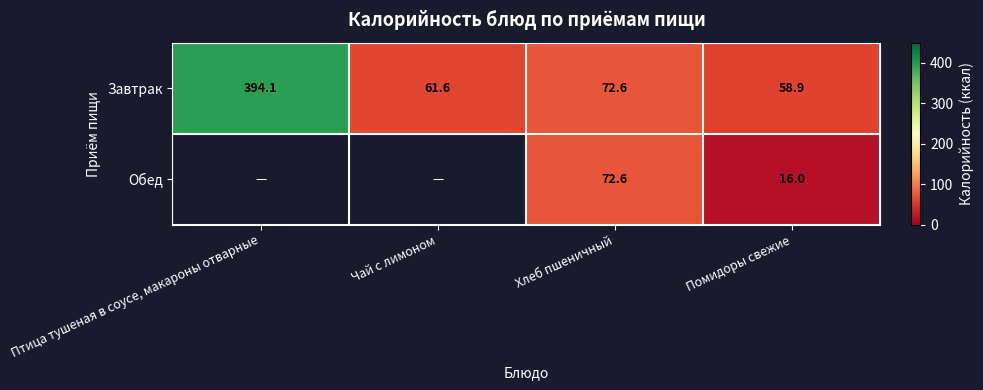

Which has a higher value, Хлеб пшеничный or Птица тушеная в соусе, макароны отварные?

Птица тушеная в соусе, макароны отварные